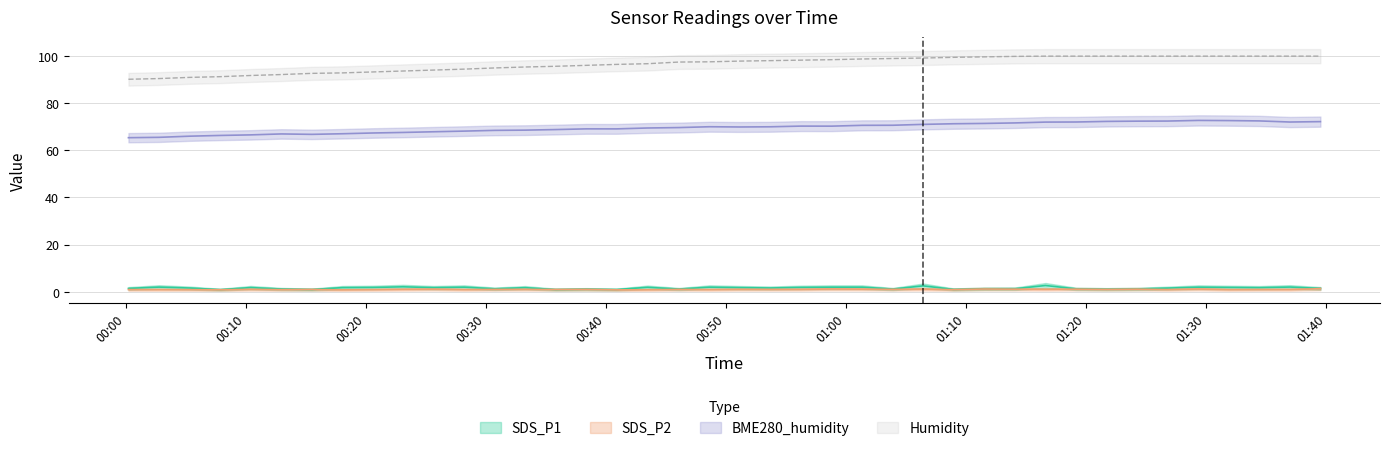

At how many categories does at least one series exceed 12?

40